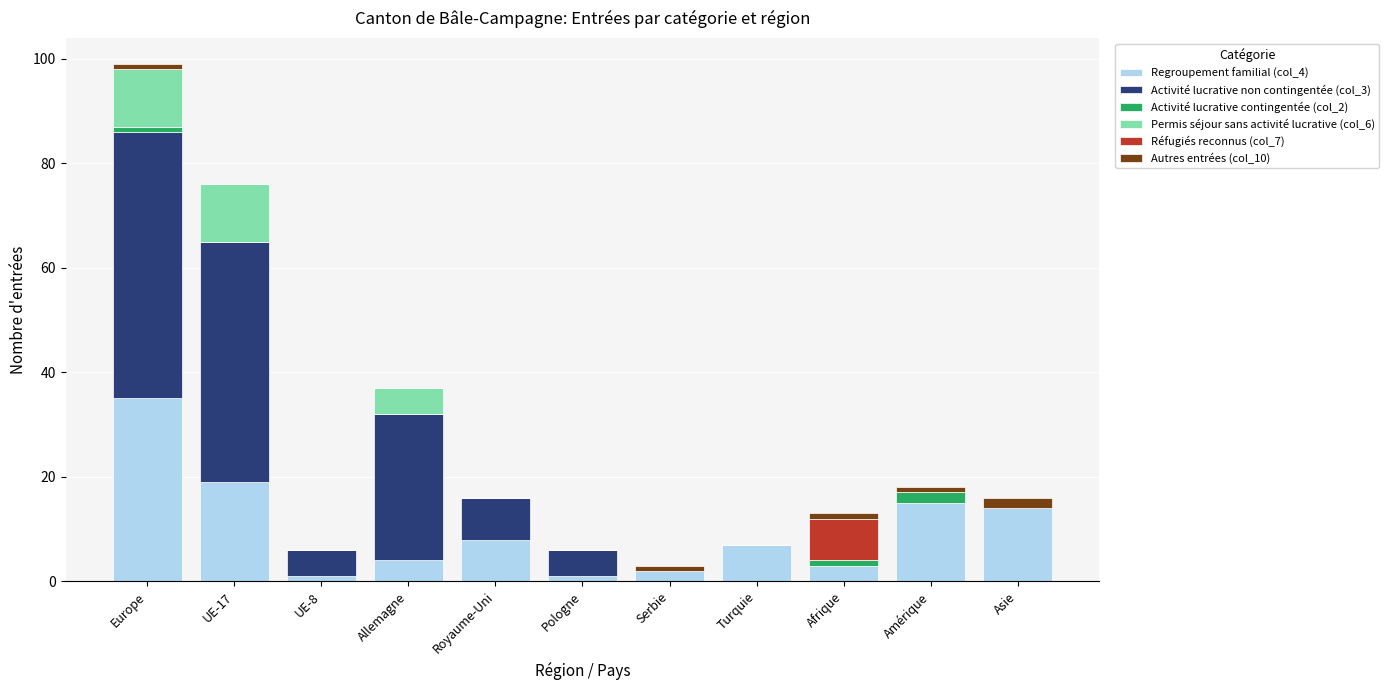

Count the number of categories in the chart.

11